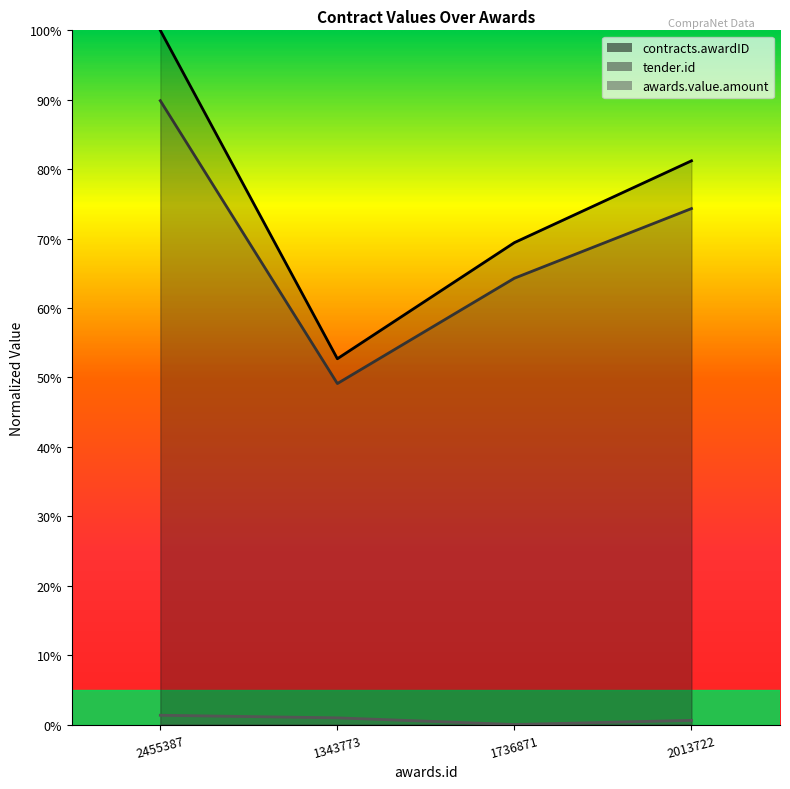

Is the value of awards.value.amount at 1736871 greater than the value of tender.id at 2455387?

No